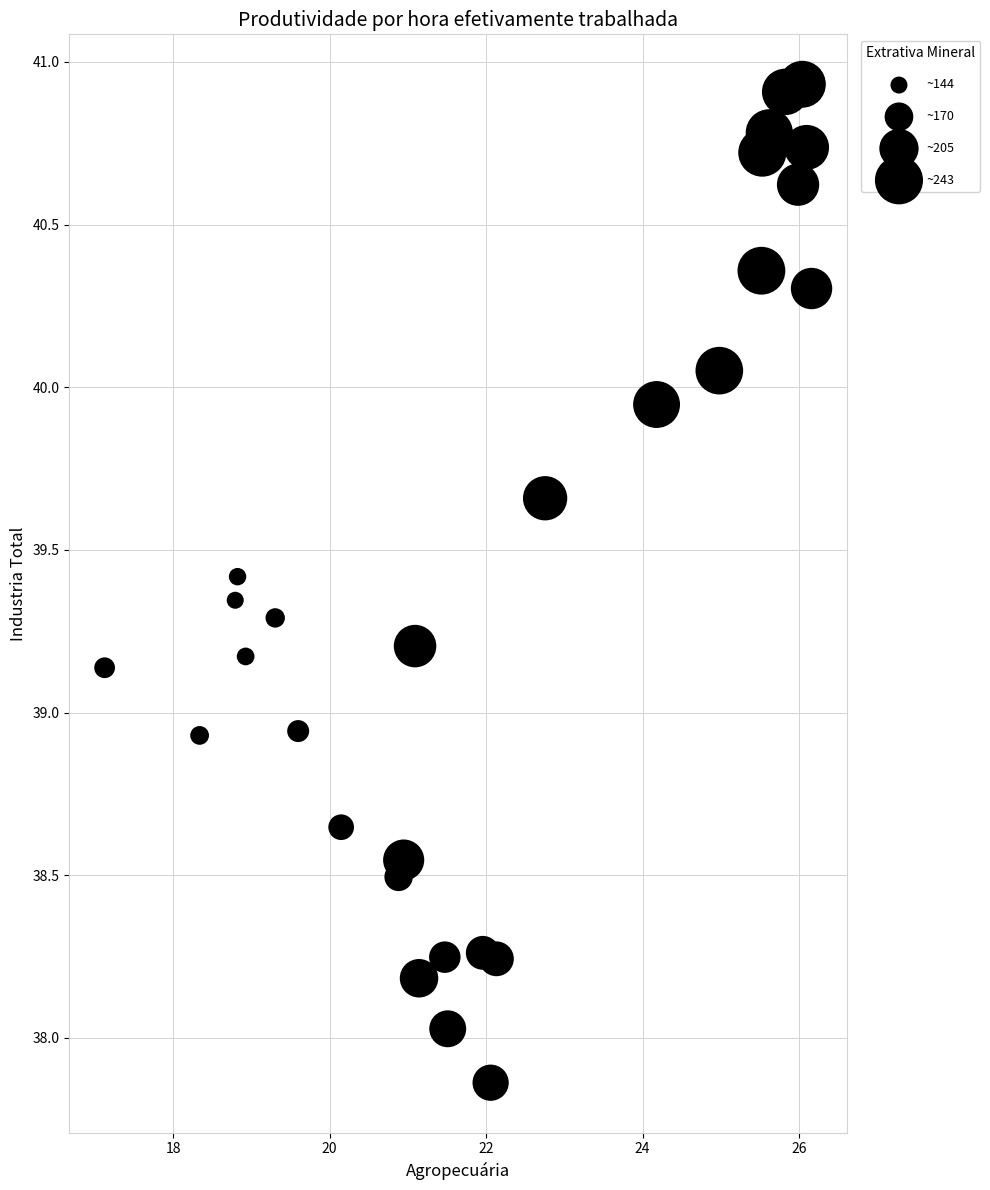

What is the range of X values (max minus min)?

9.0